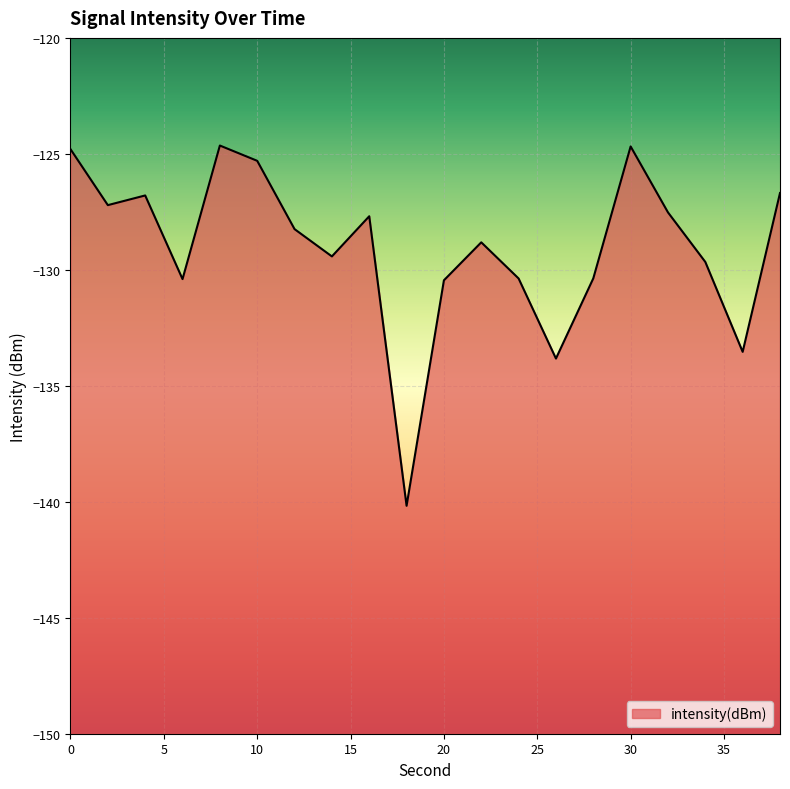

List the labels in order of value, smallest first.

18, 26, 36, 20, 6, 24, 28, 34, 14, 22, 12, 16, 32, 2, 4, 38, 10, 0, 30, 8